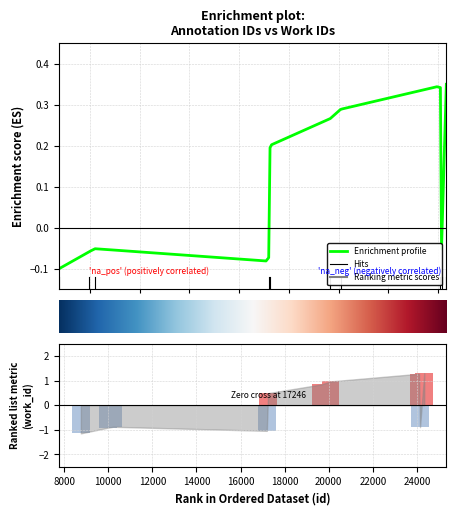

Are the bars horizontal?

No